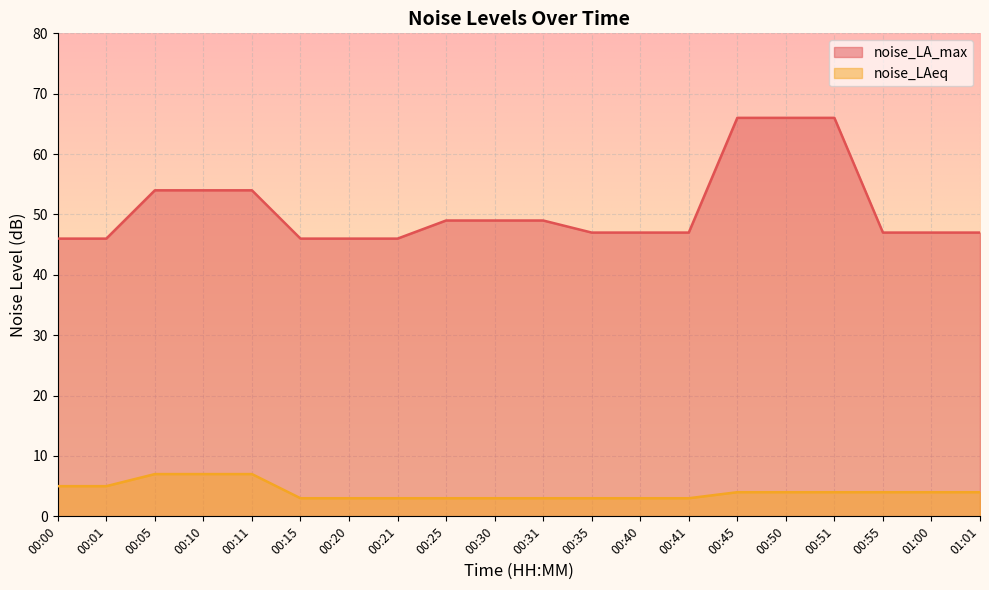

What is the value of the noise_LA_max point at the 11th from the left?

49